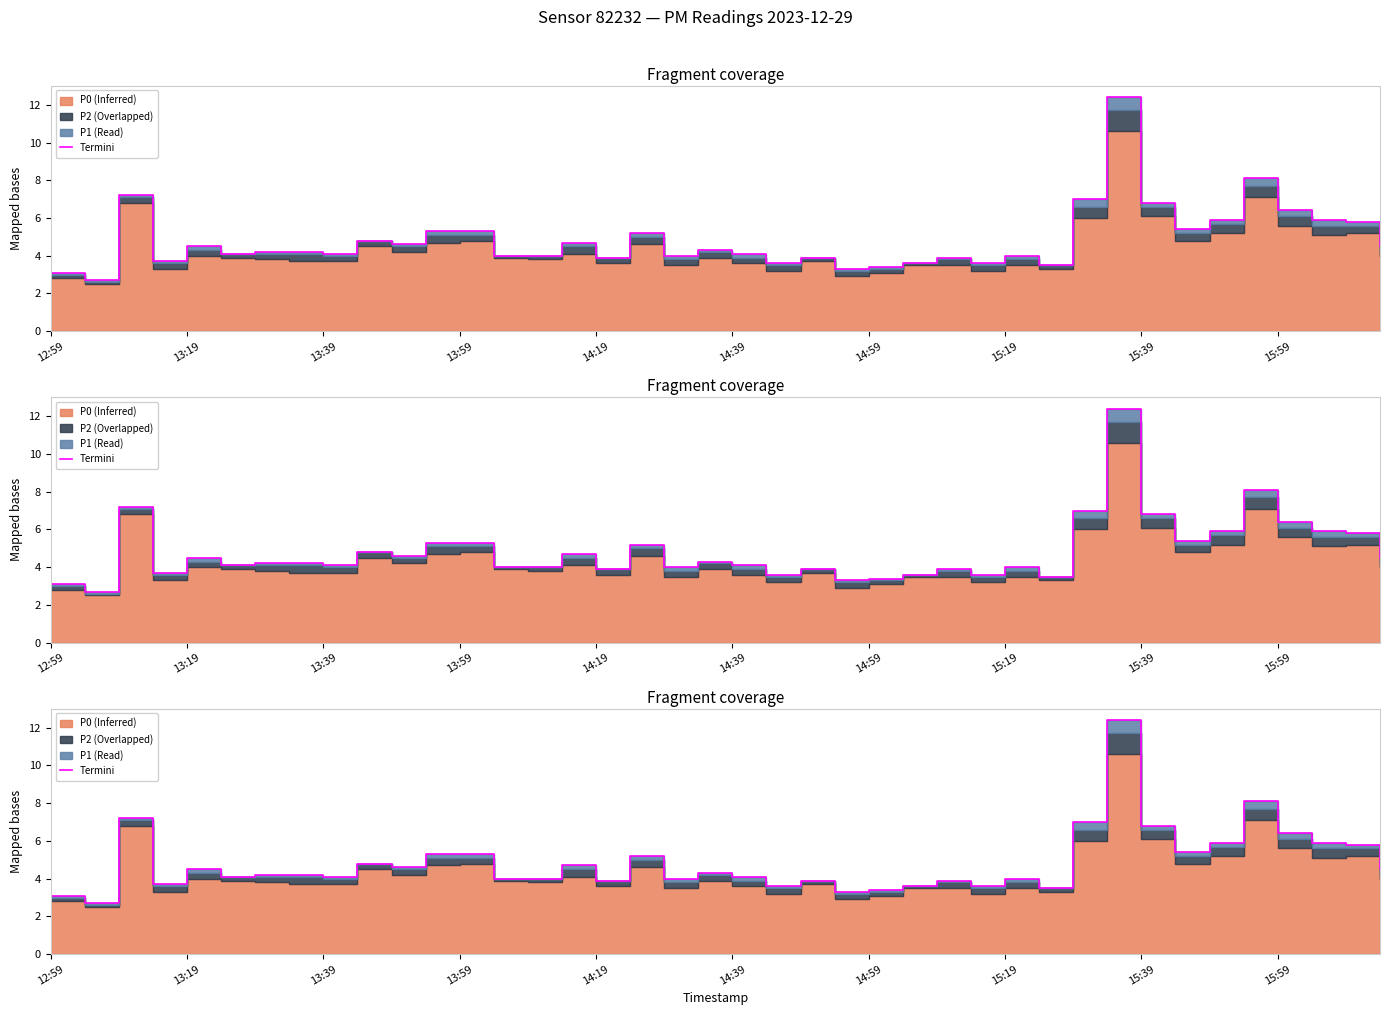

What is the change in value from 14:39 to 18?

-0.1